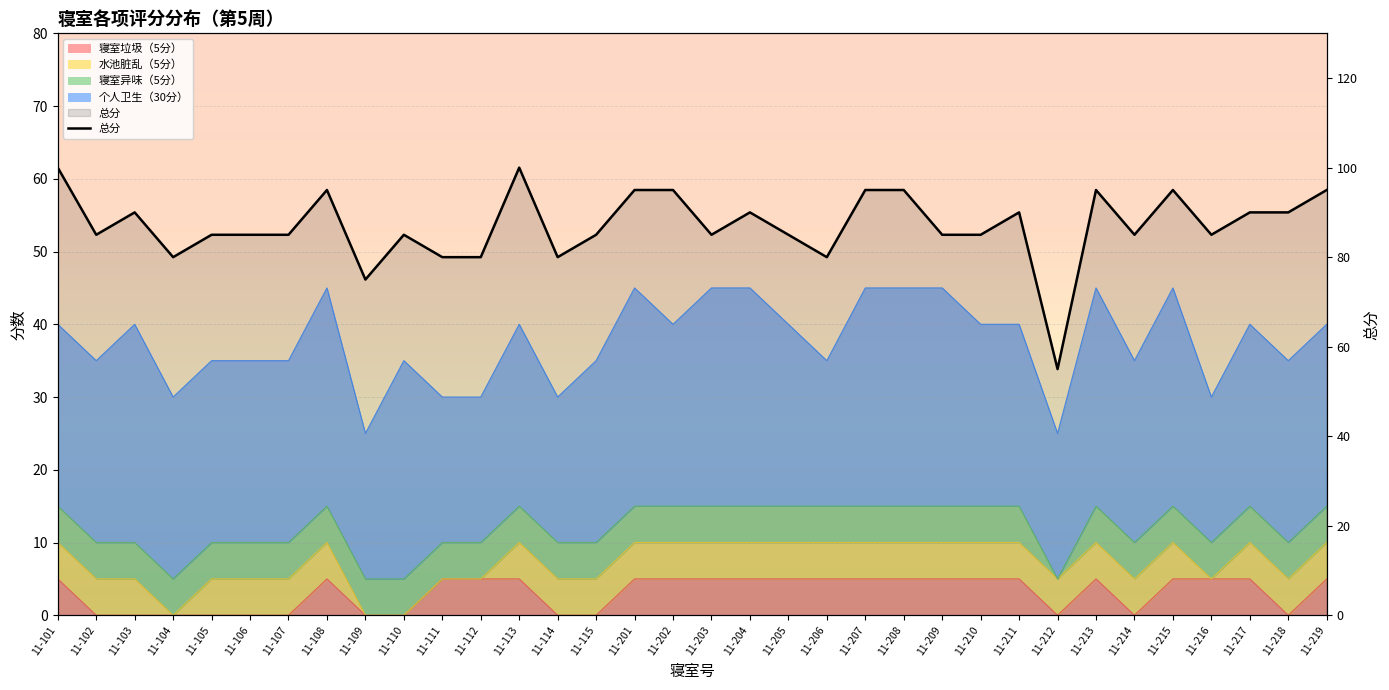

What is the average value?

87